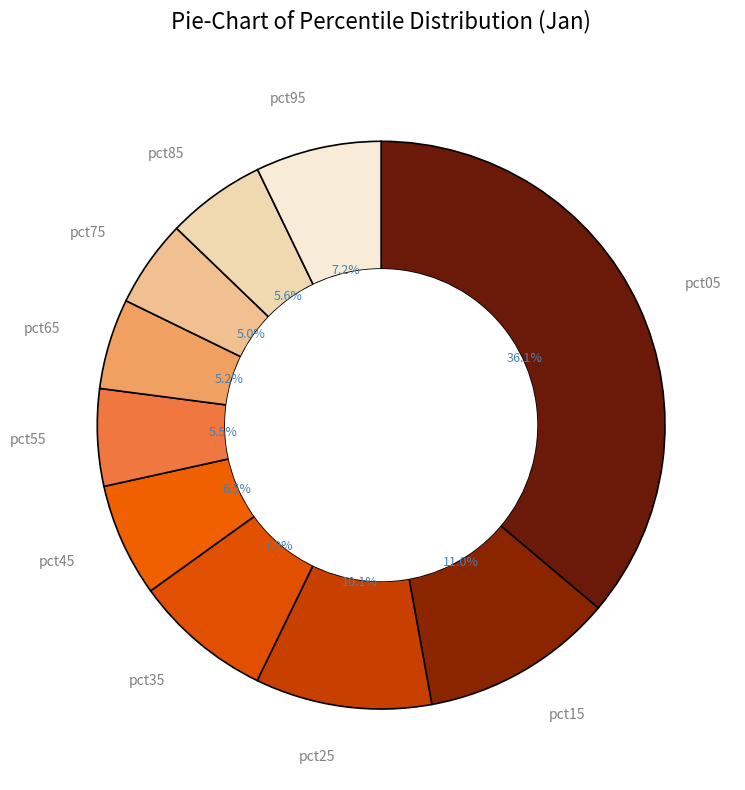

How many segments does this pie chart have?

10